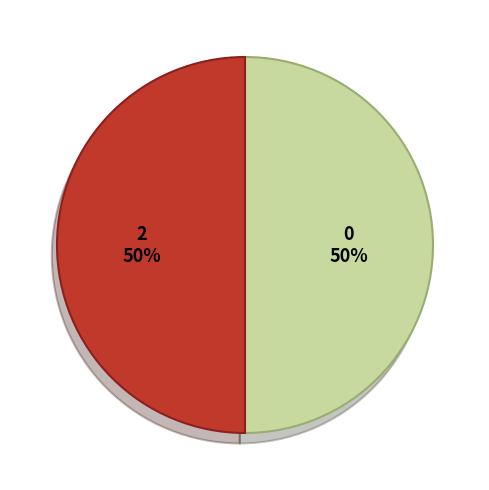

How many slices are in this pie chart?

2